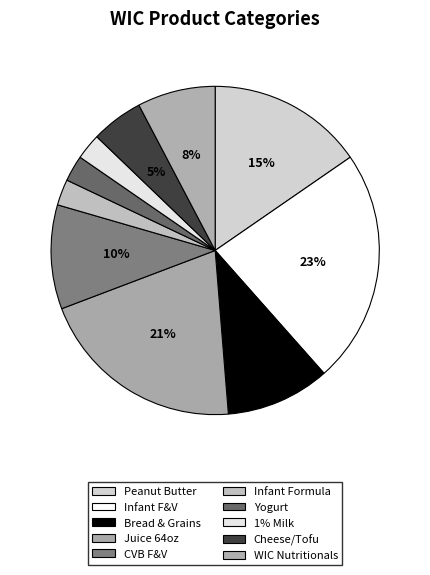

What is the smallest slice in the pie chart?

INFANT FORMULA